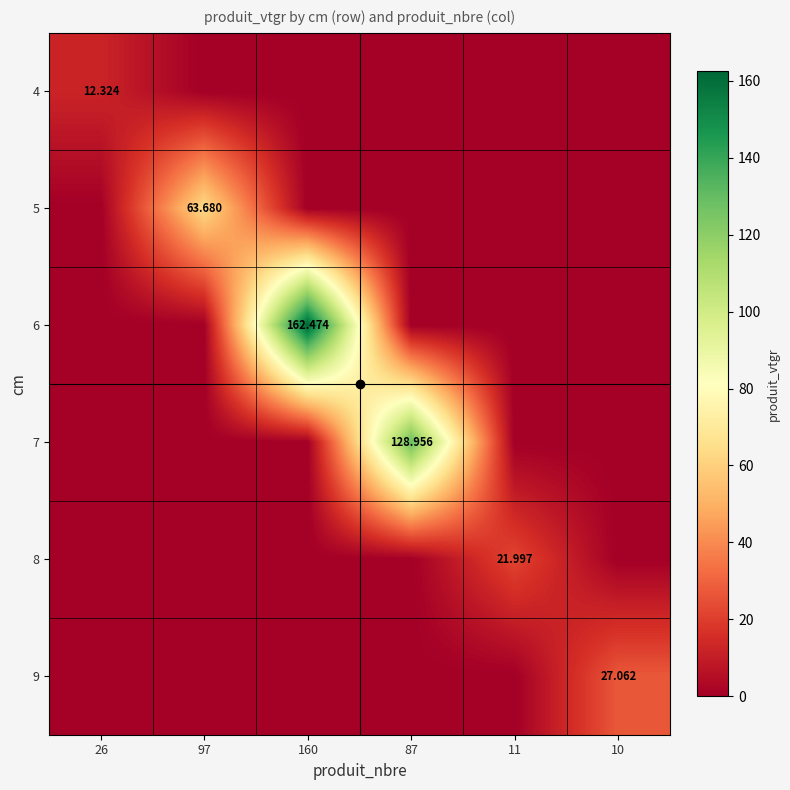

At how many categories does at least one series exceed 24?

4